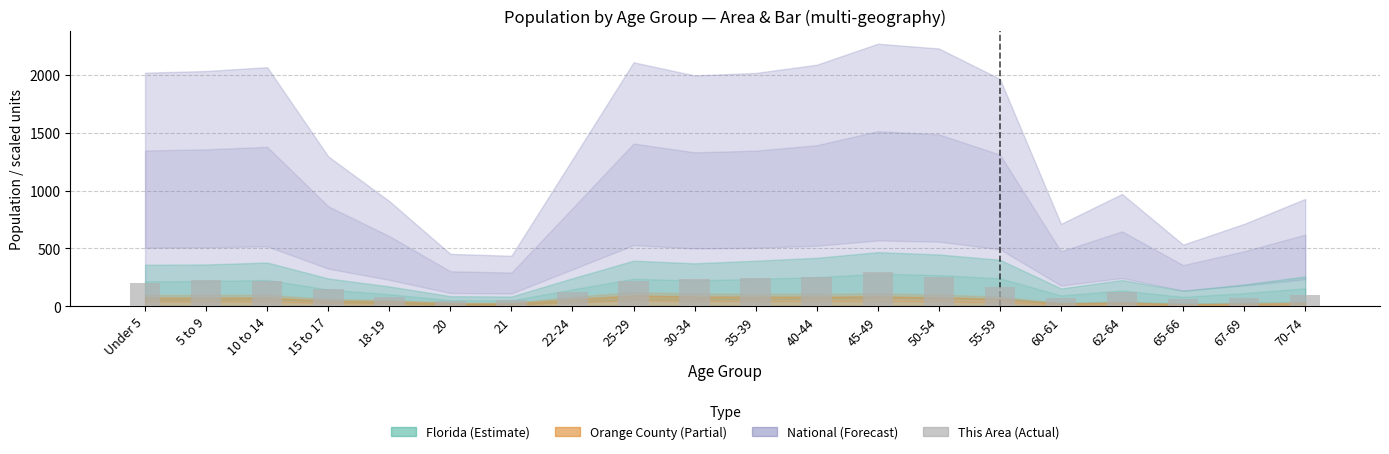

Is it true that the value at 45-49 is 296?

True